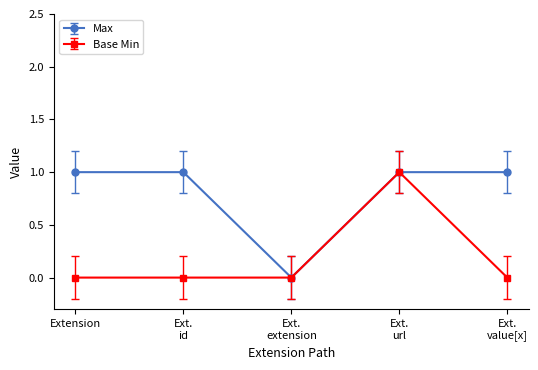

What is the greatest value displayed?

1